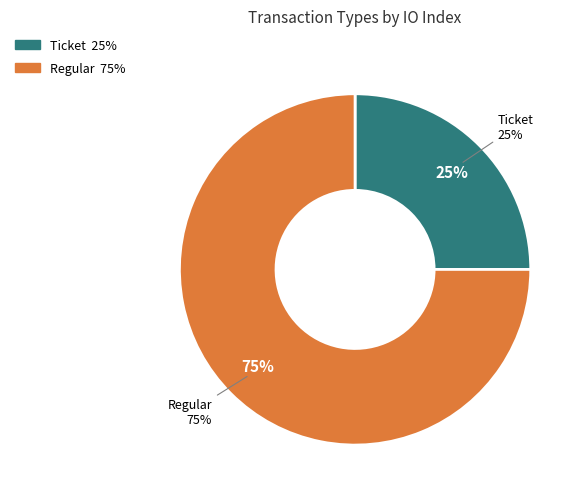

What is the smallest slice in the pie chart?

Ticket